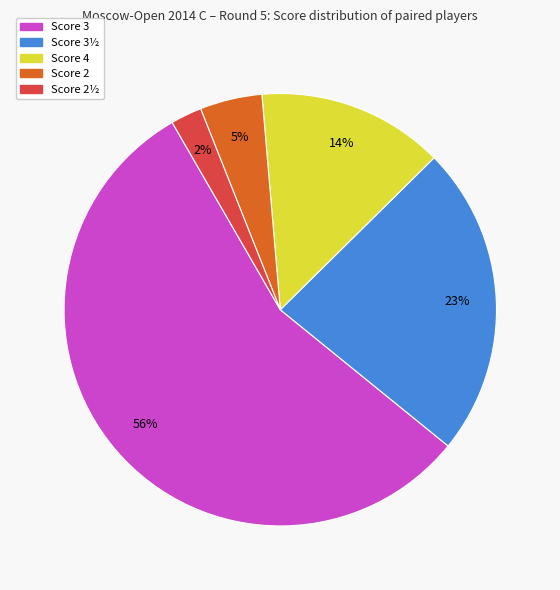

To the nearest percent, what is the average slice percentage?

20%